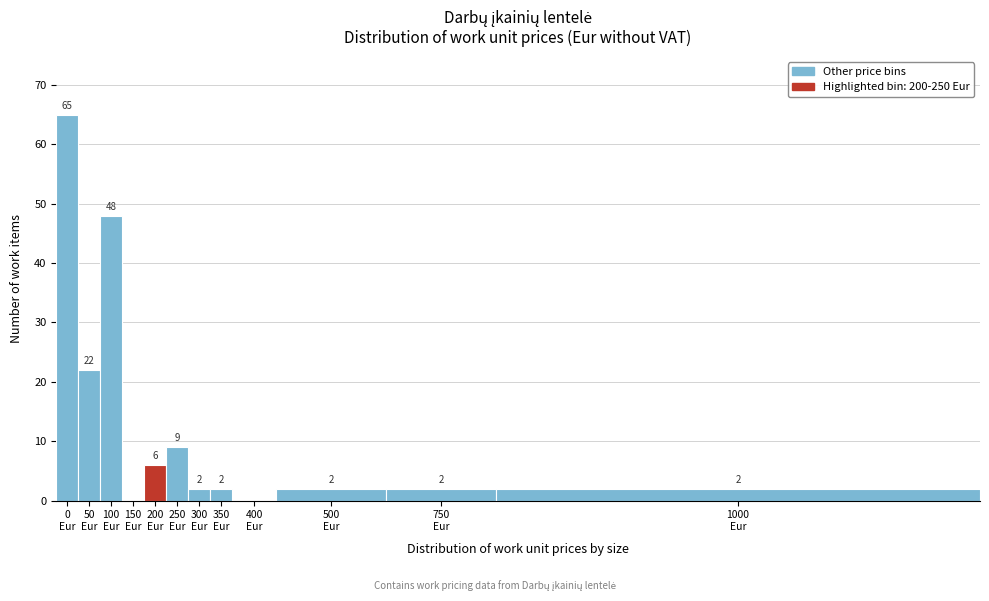

What is the sum of all values?

160